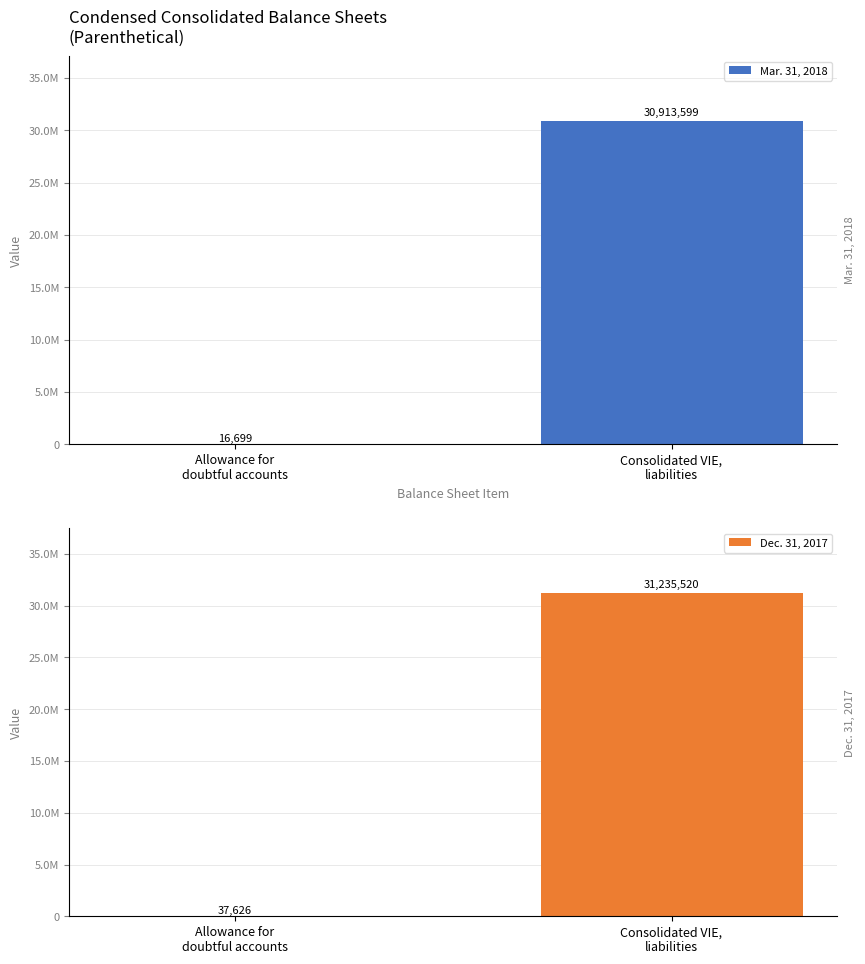

What is the difference between the Mar. 31, 2018 values at Allowance for
doubtful accounts and Consolidated VIE,
liabilities?

30896900